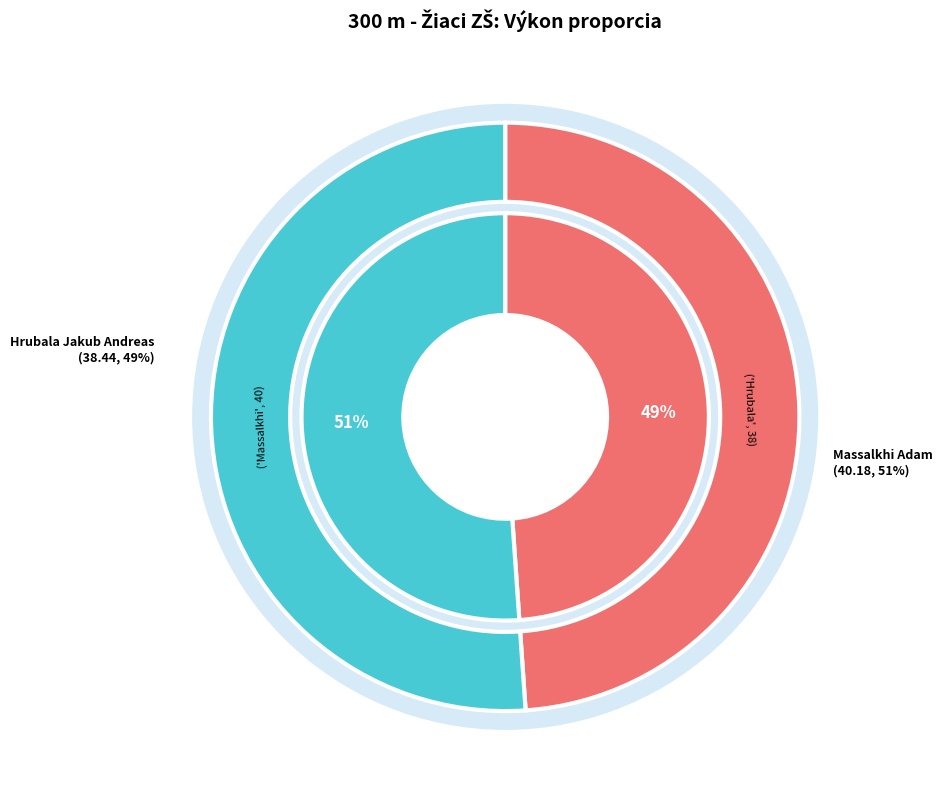

How many segments does this pie chart have?

2